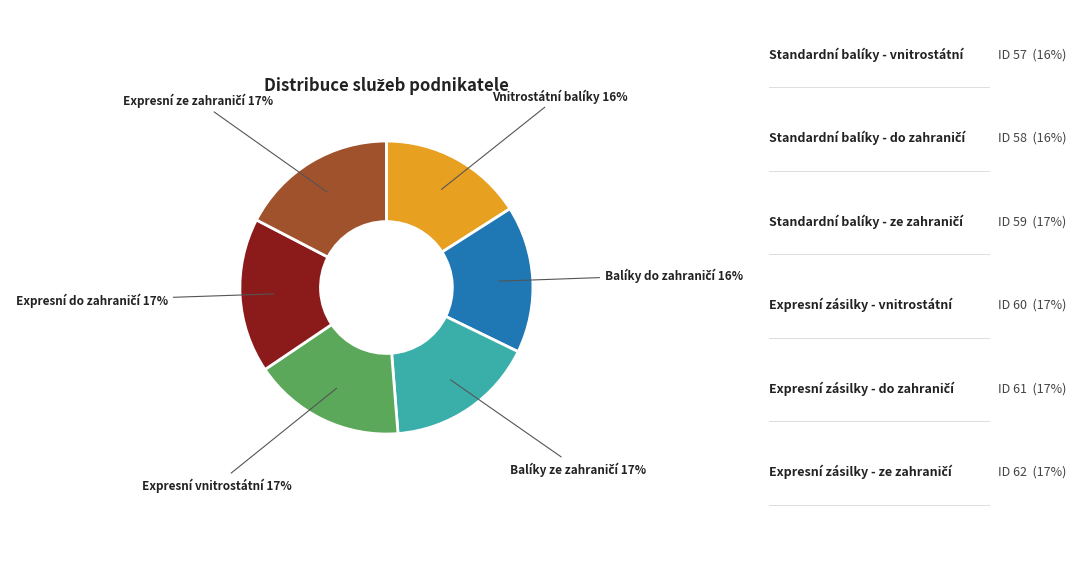

Does any single category account for the majority?

No